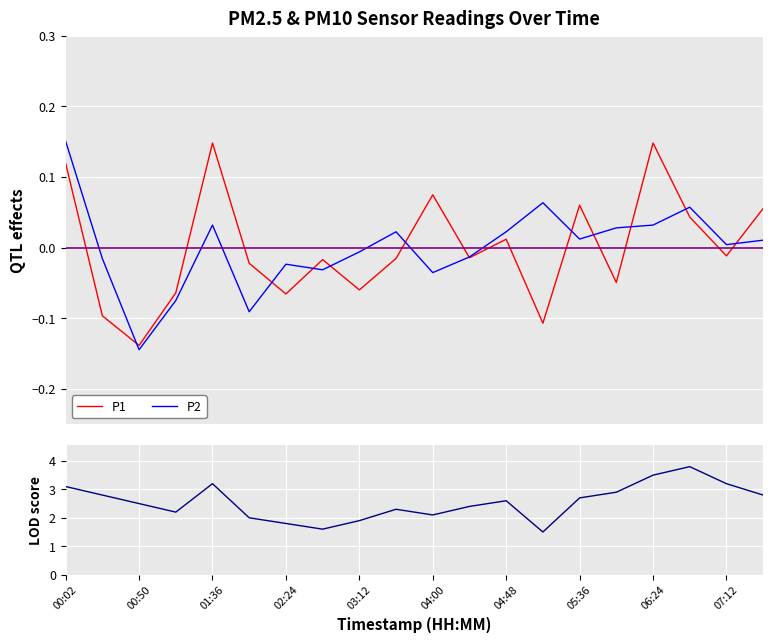

Count the number of categories in the chart.

20